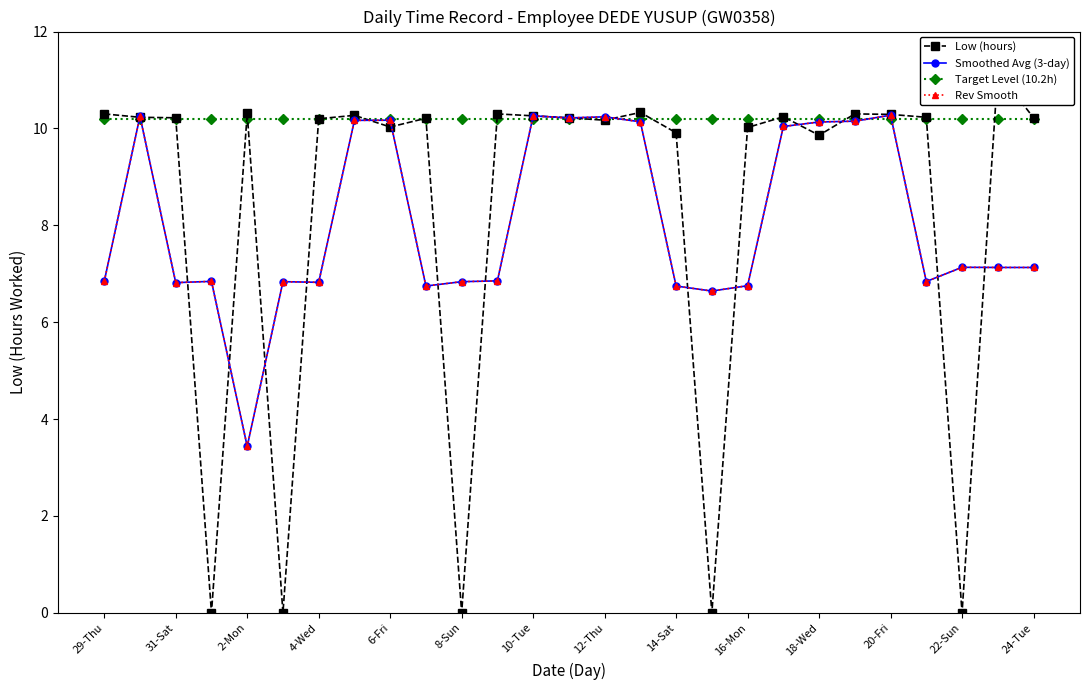

What is the sum of all Smoothed Avg (3-day) values?

218.4